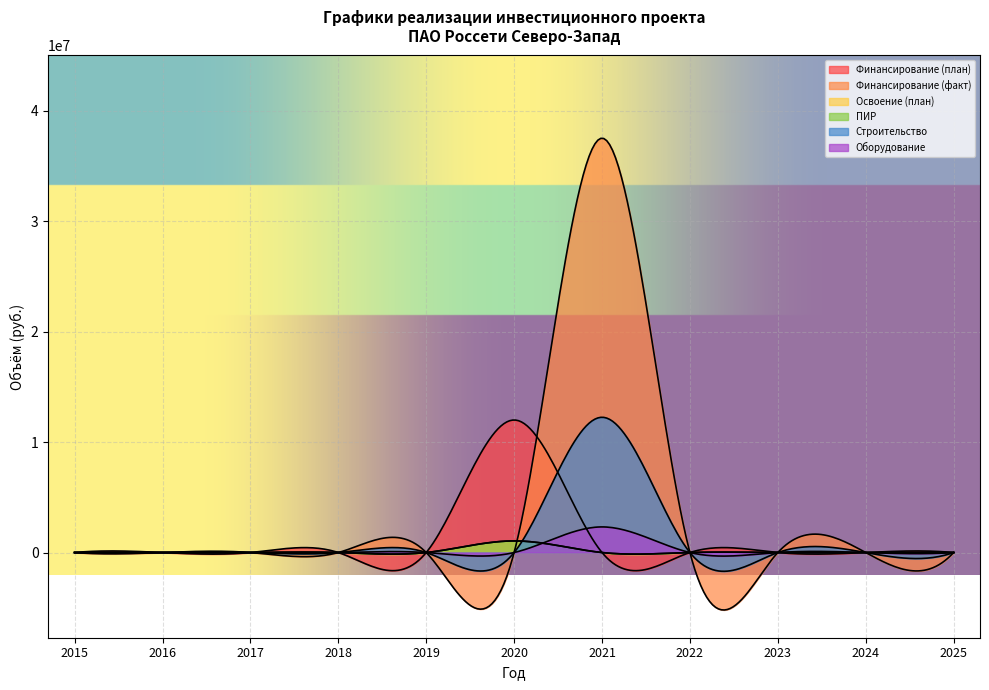

At which label does Финансирование (факт) reach its minimum?

2015